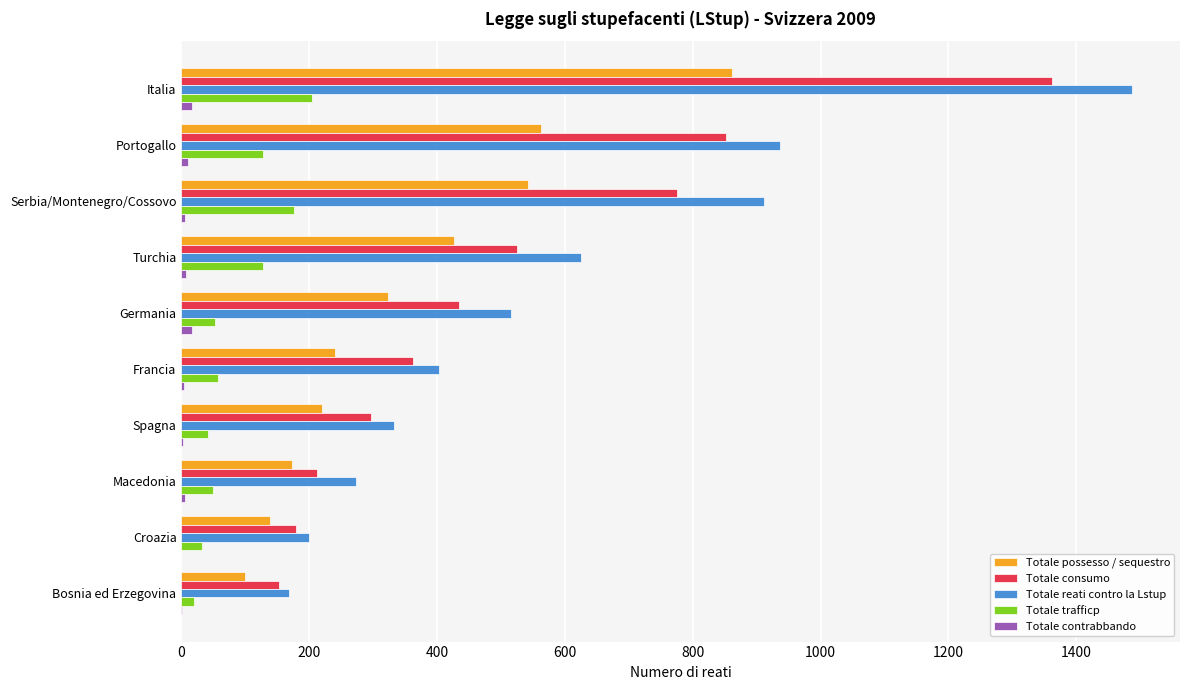

What is the highest value of the Totale consumo series?

1362